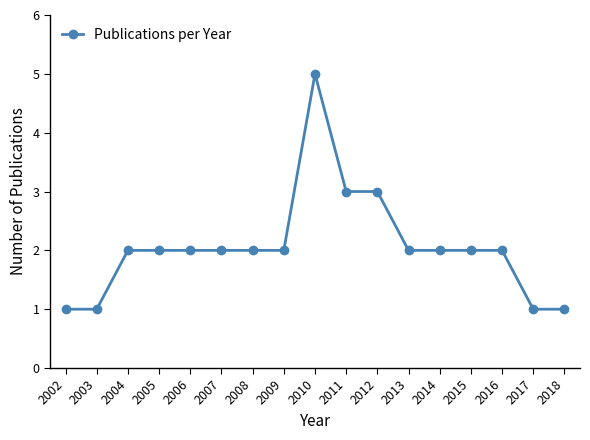

What is the difference between the values at 2002 and 2013?

1